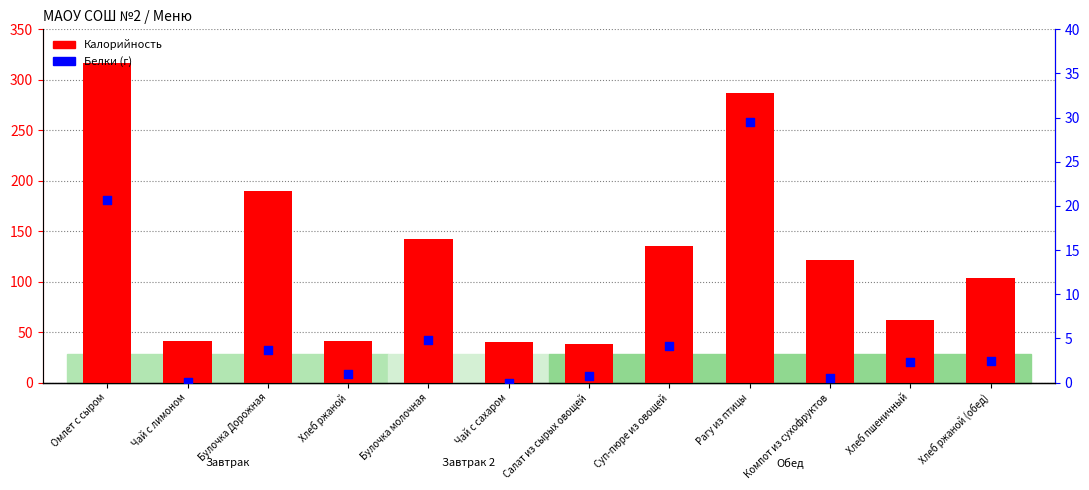

Which series reaches the minimum Y coordinate?

Белки